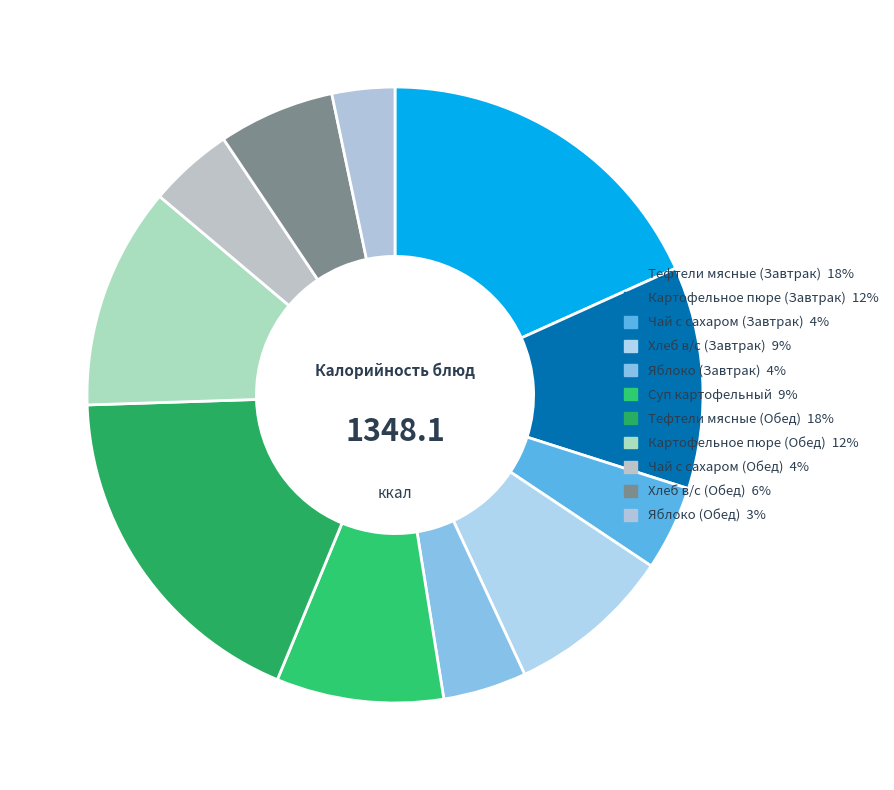

How many slices are in this pie chart?

11